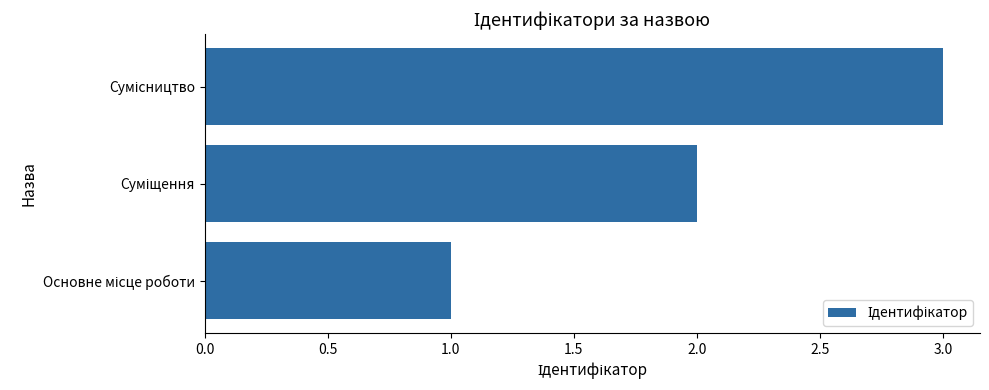

What is the sum of all values?

6